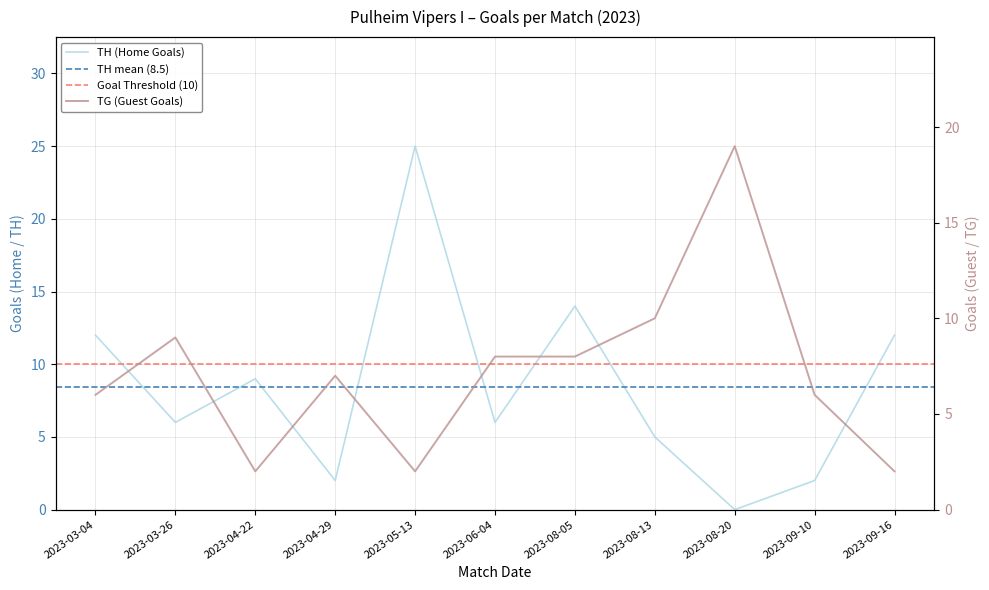

What is the difference between the highest and lowest values at 2023-03-26?

3